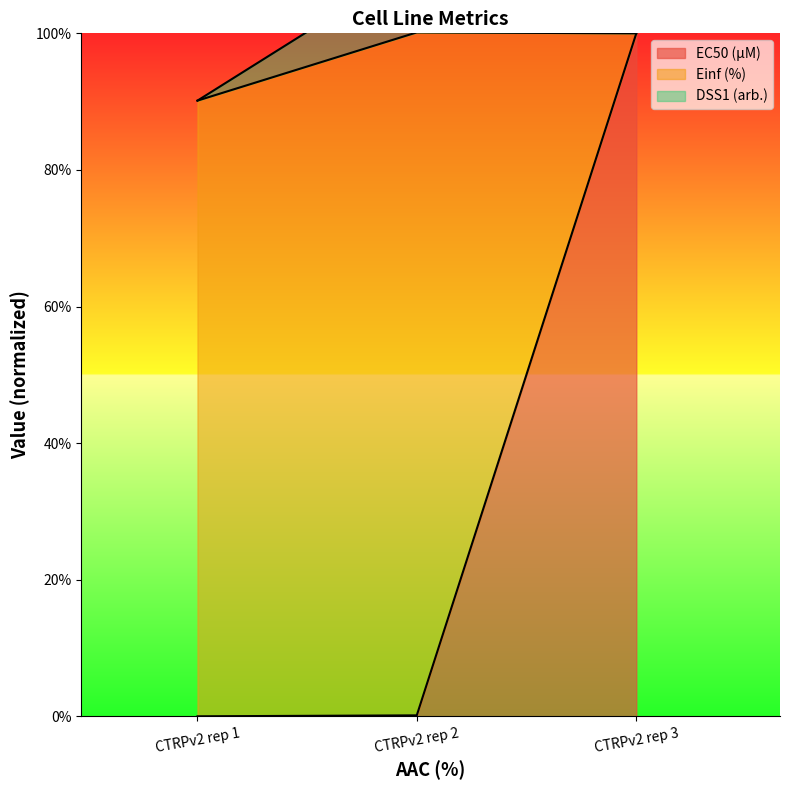

Does the chart have visible grid lines?

No